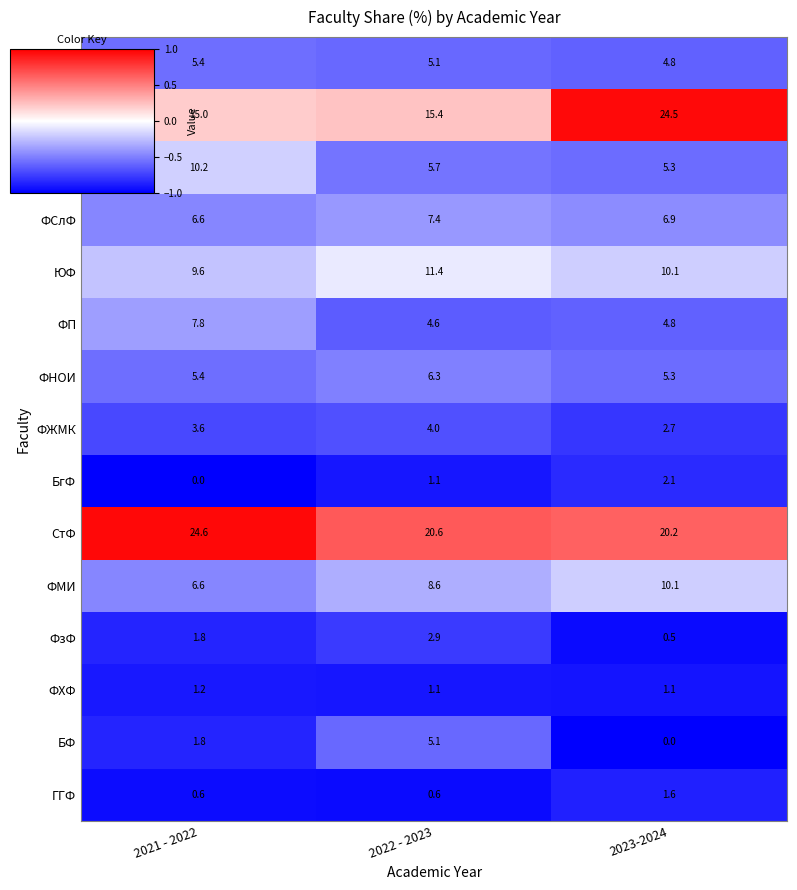

Which series has the widest spread of values?

ФФ